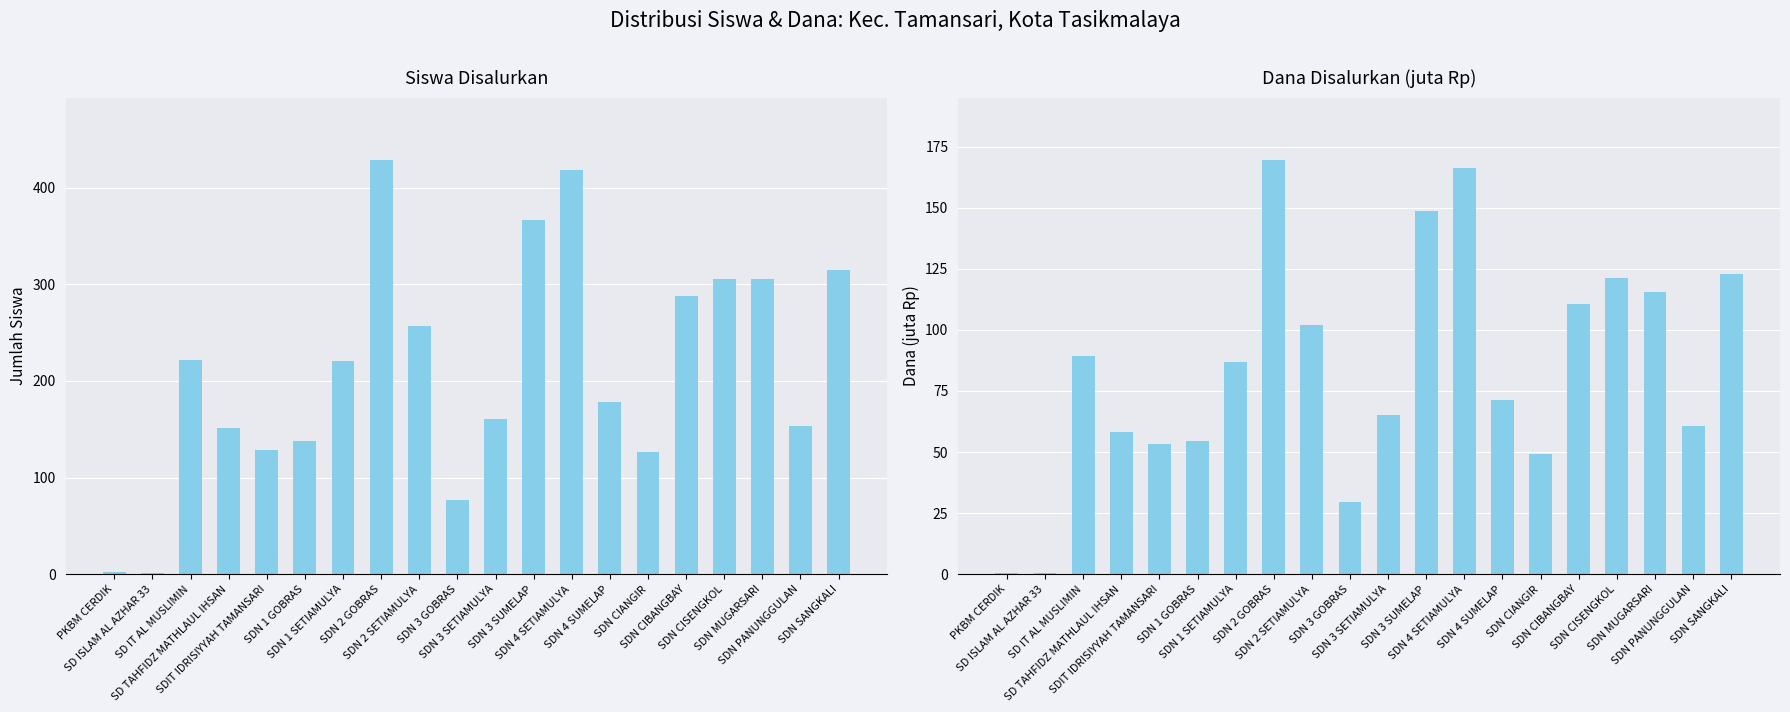

What is the total value across all series at SD IT AL MUSLIMIN?

311.3